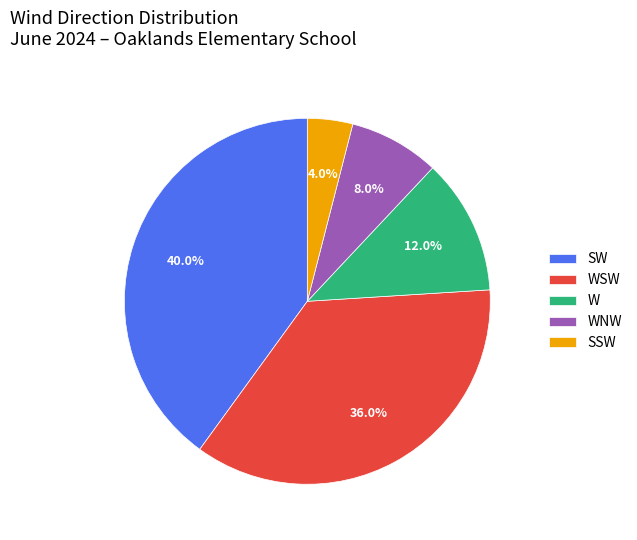

Is there any slice that represents more than half of the pie?

No